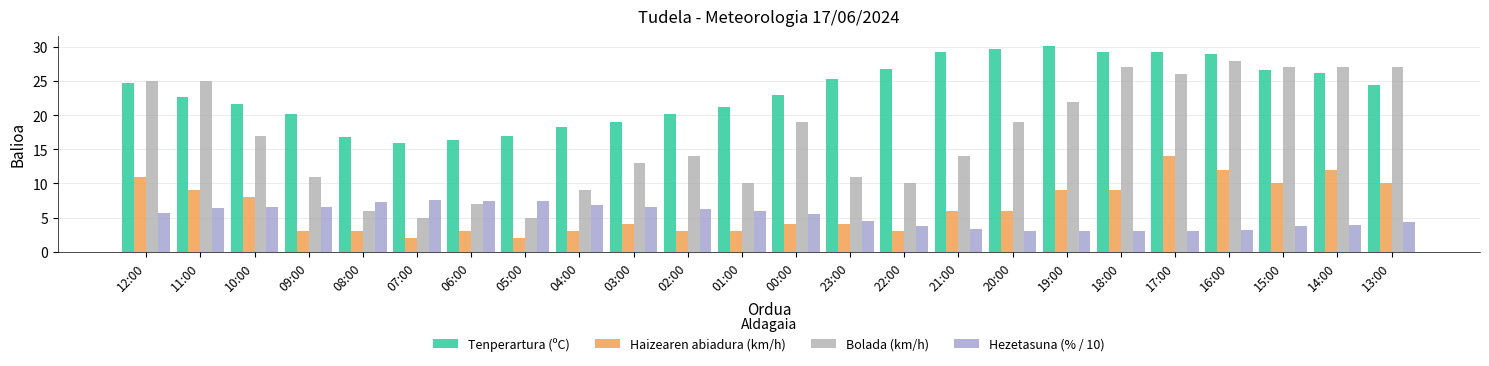

At how many categories does at least one series exceed 24?

13